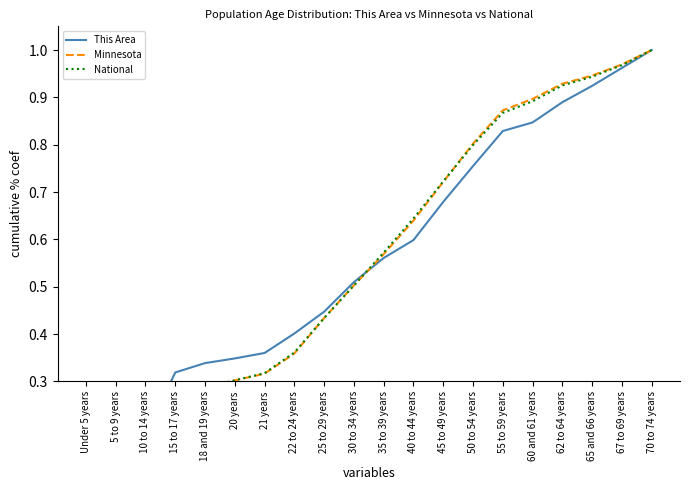

What is the sum of the This Area values at 30 to 34 years and 22 to 24 years?

0.9